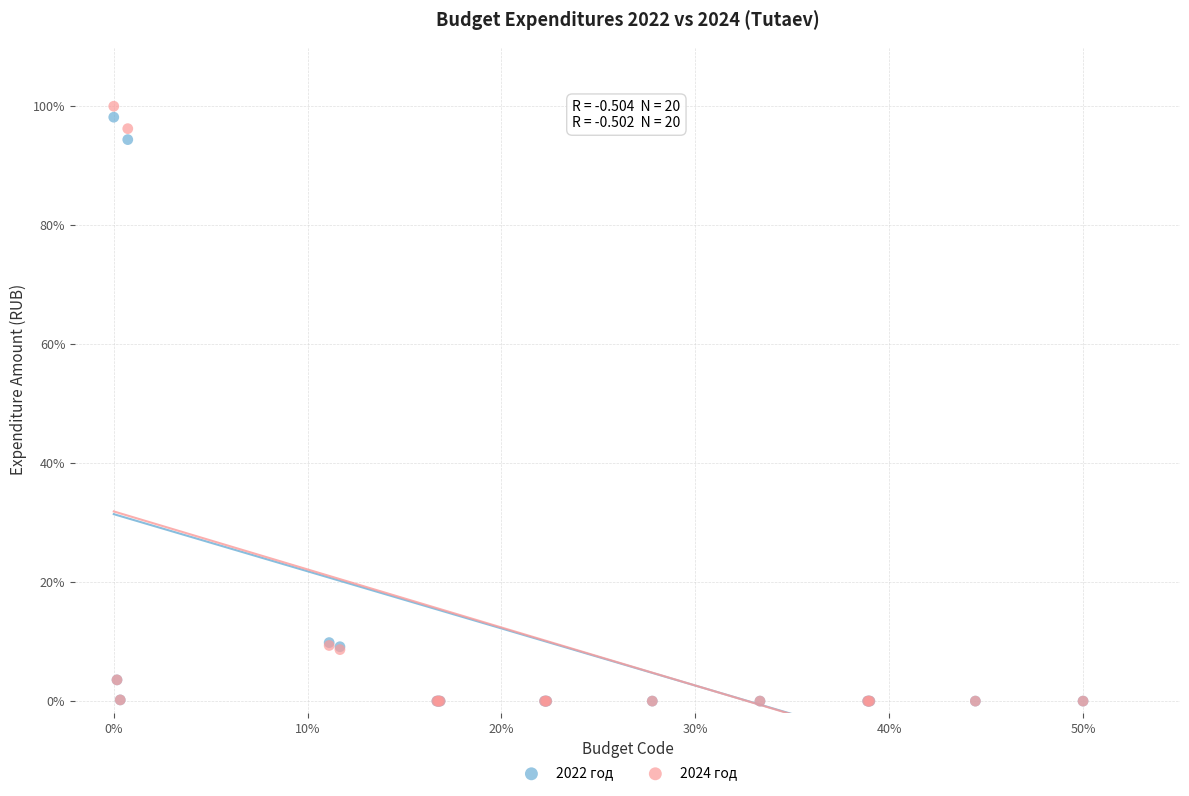

Which series has the widest spread of Y values?

2024 год